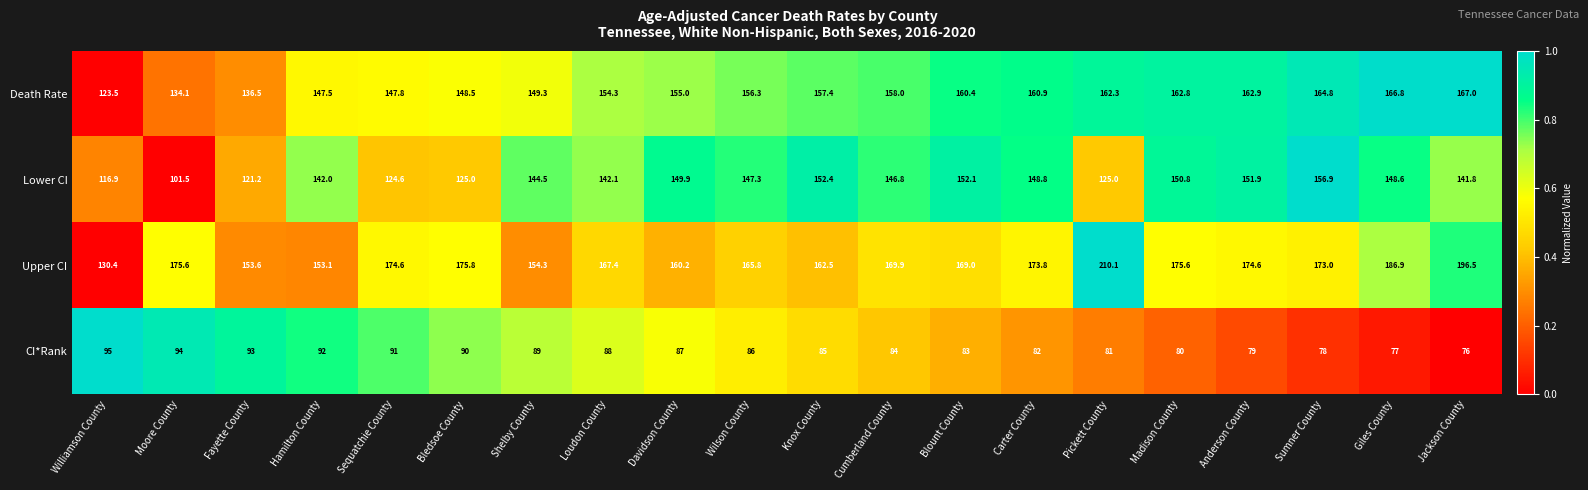

What is the average value of the Lower CI series?

139.5